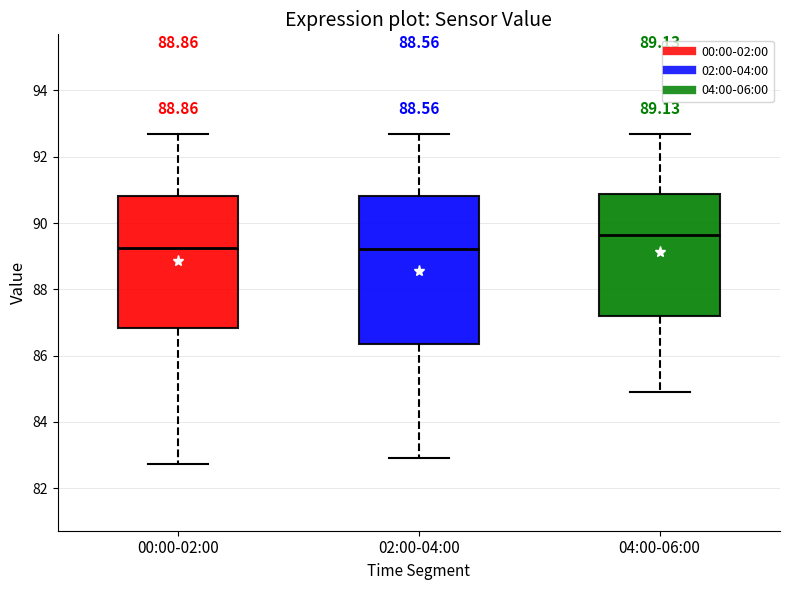

Which box is the tallest, from its lower edge to its upper edge?

02:00-04:00